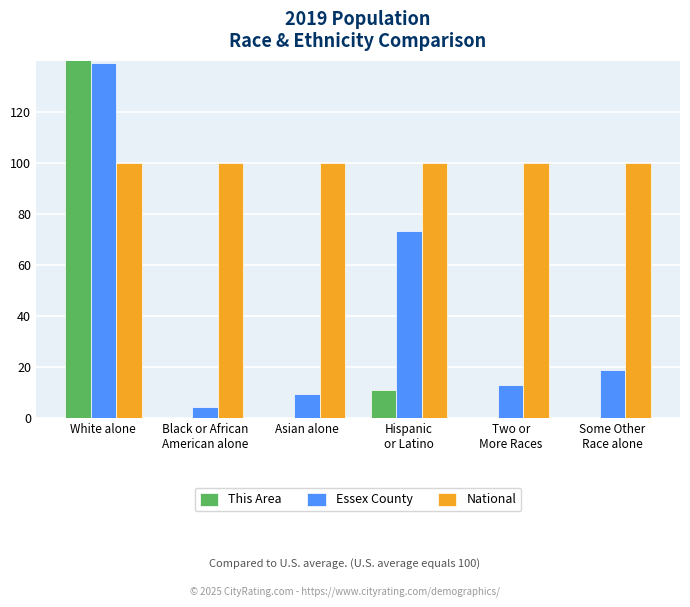

List the labels in order of This Area value, smallest first.

Black or African
American alone, Some Other
Race alone, Two or
More Races, Asian alone, Hispanic
or Latino, White alone